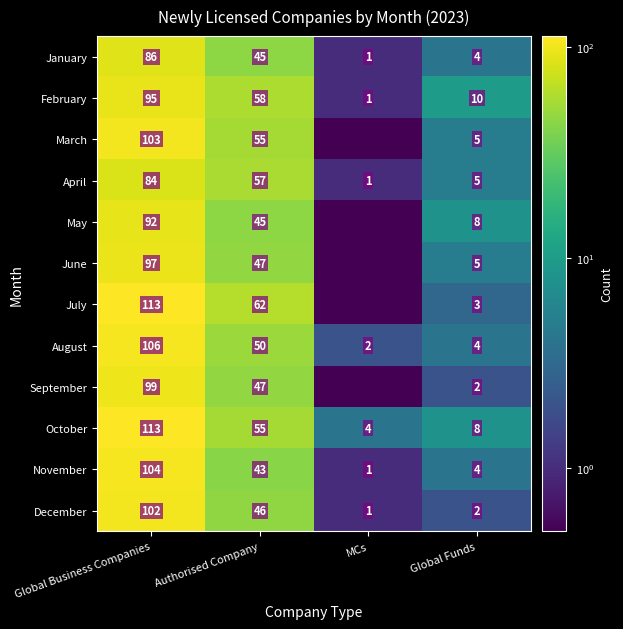

Is the value of November at Global Funds greater than the value of July at Global Business Companies?

No